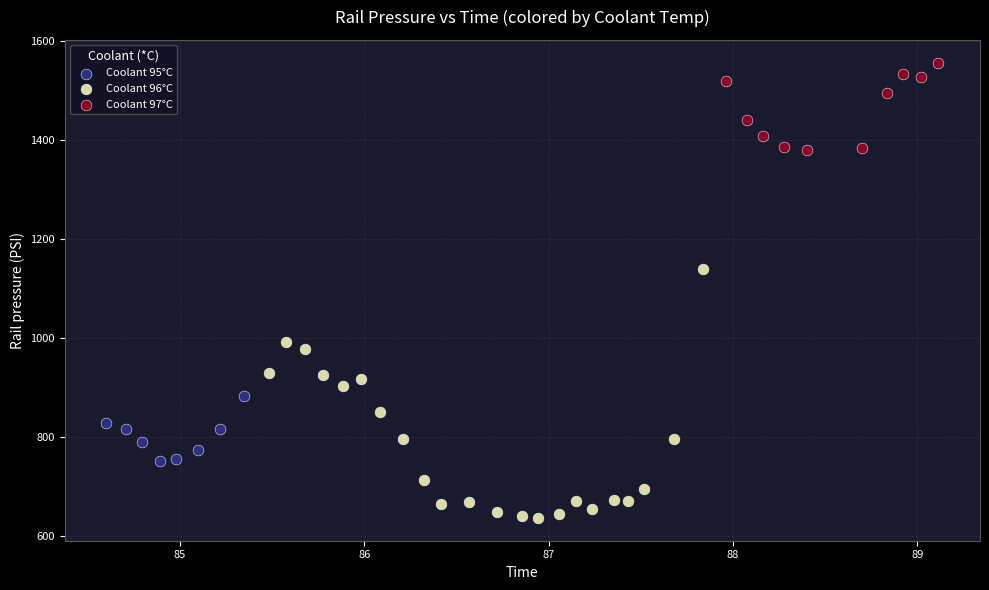

Which series contains the highest Y value?

Coolant 97°C